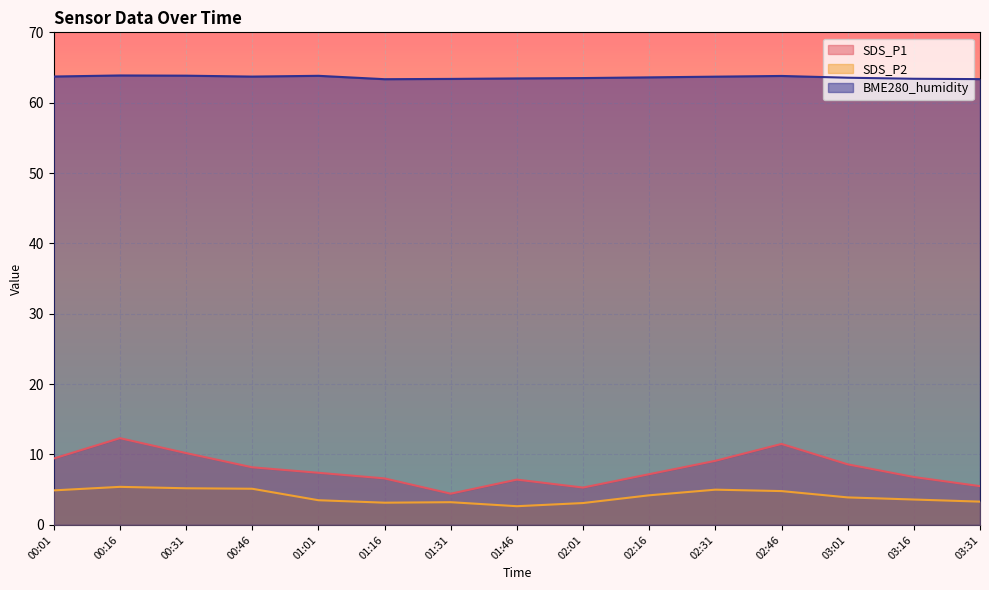

Is it true that BME280_humidity equals 15.4 at 00:31?

False